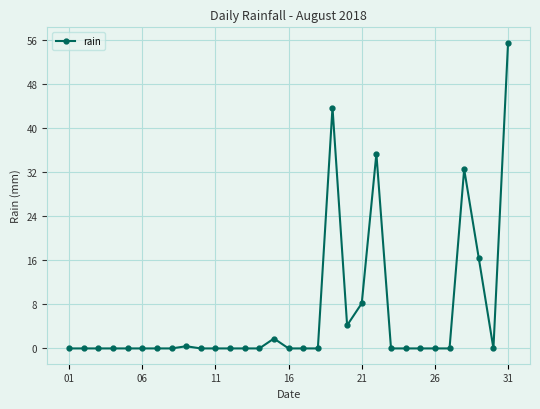

What is the difference between the maximum and minimum values?

55.6